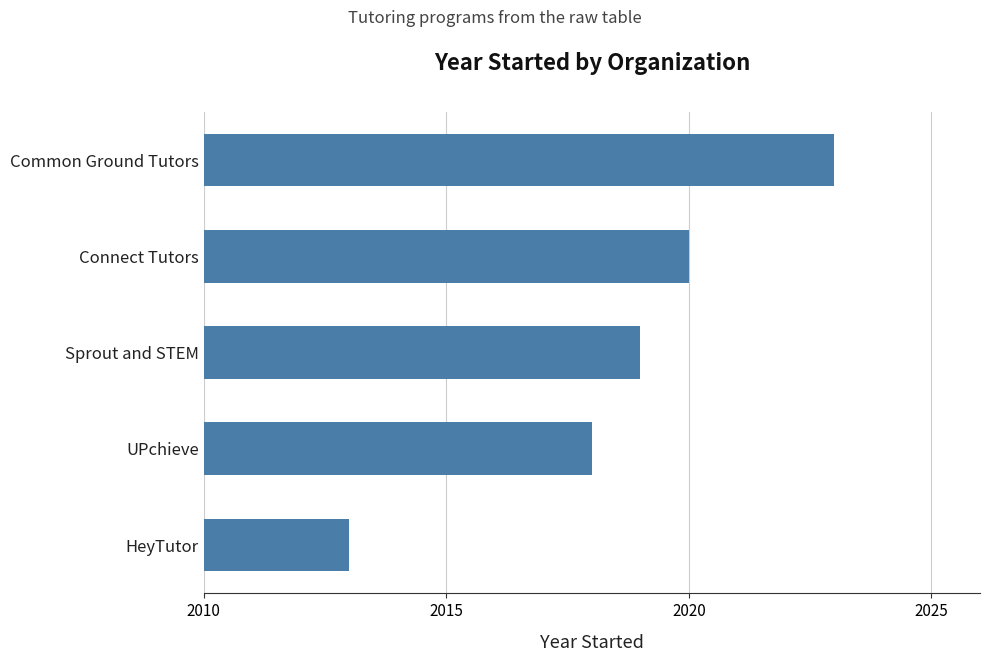

Are the bars grouped side by side (vs. stacked)?

No